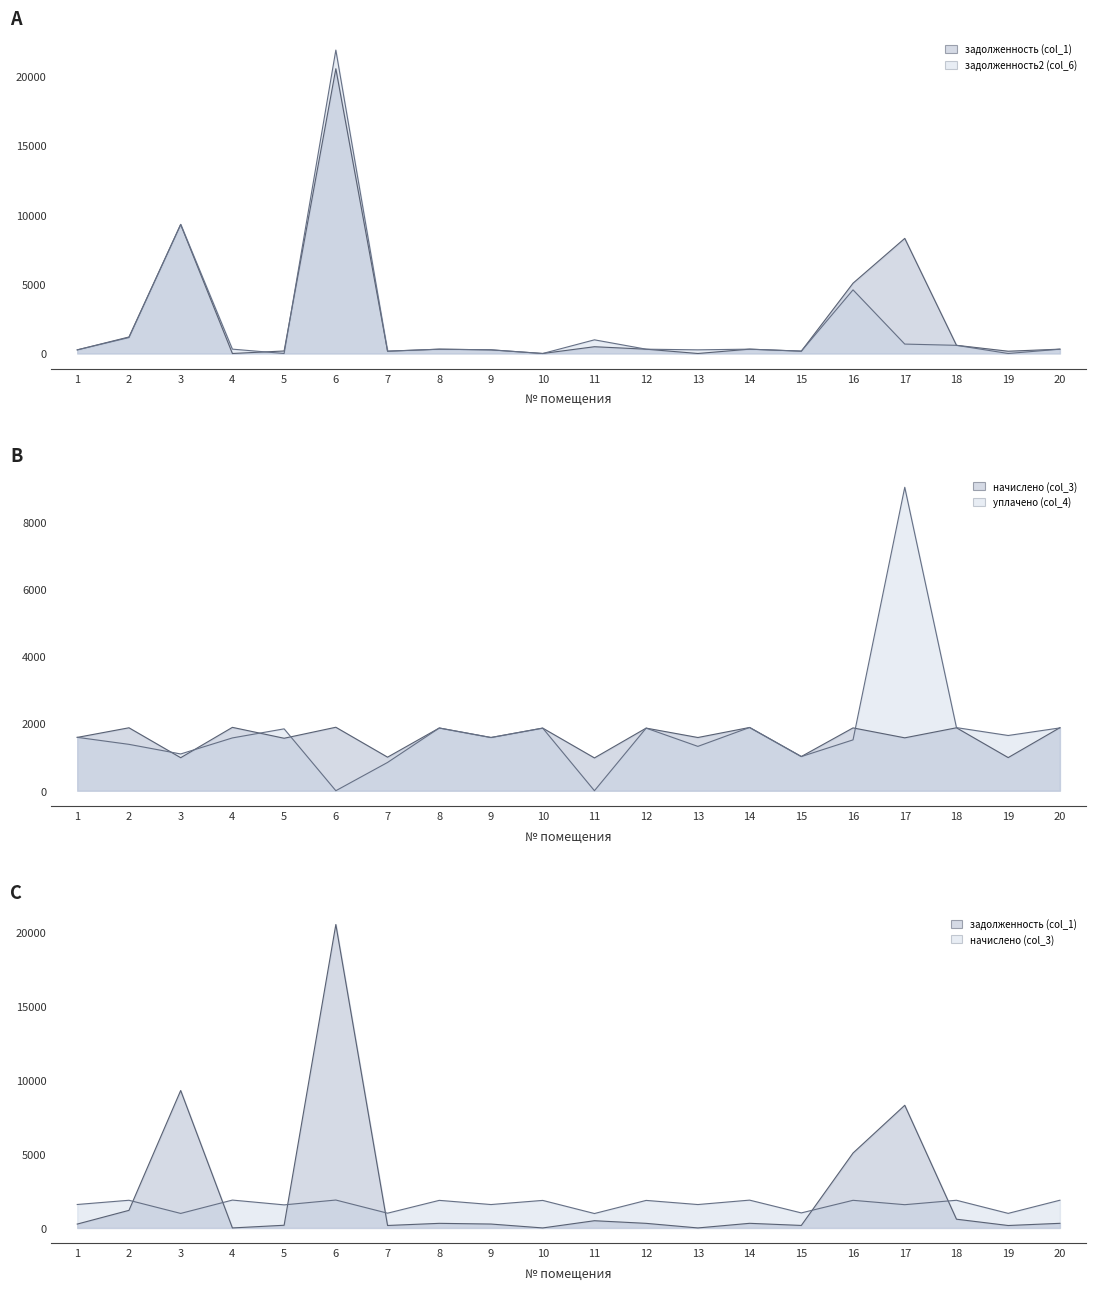

True or false: задолженность2 (col_6) has a value of 312.9 at 14.

True